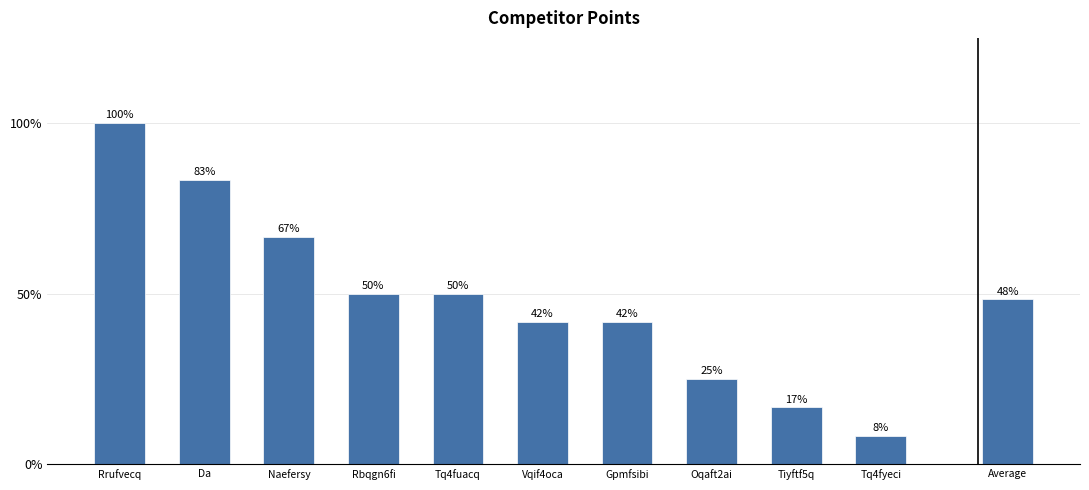

Rank the categories by value from highest to lowest.

Rrufvecq, Da, Naefersy, Rbqgn6fi, Tq4fuacq, Vqif4oca, Gpmfsibi, Oqaft2ai, Tiyftf5q, Tq4fyeci